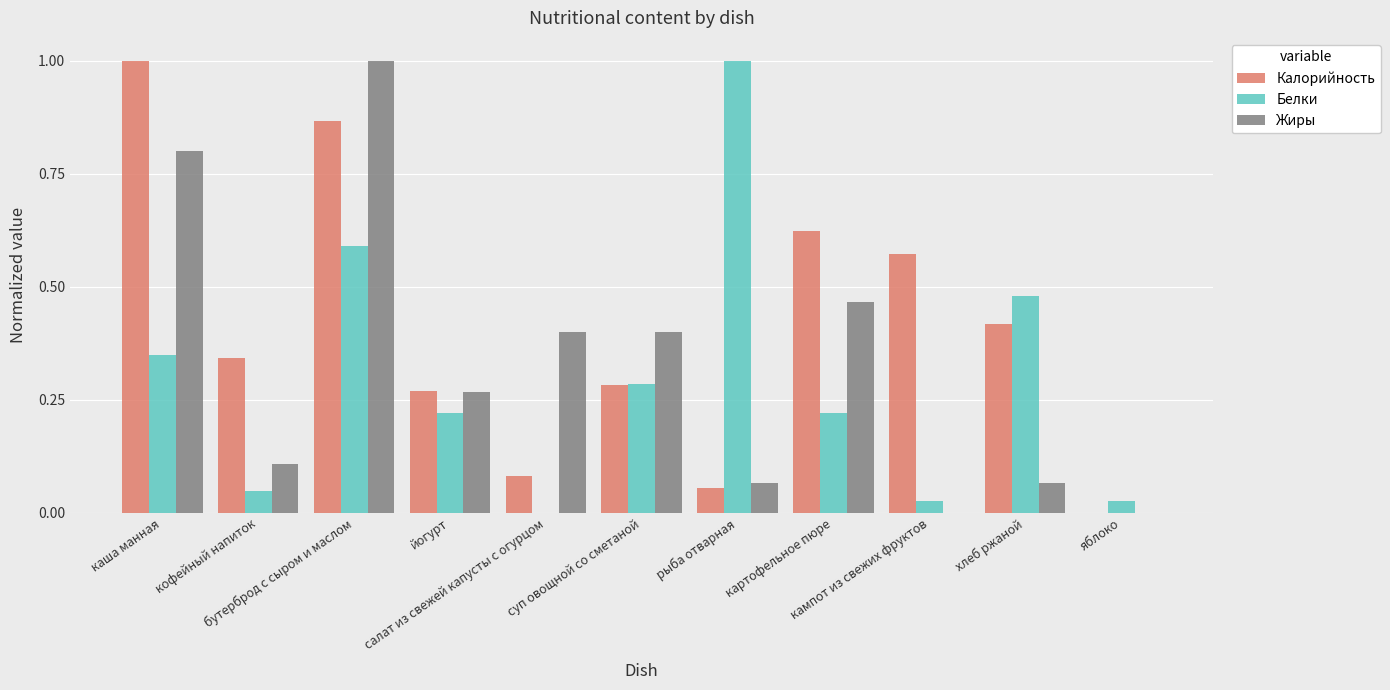

Does the chart contain stacked bars?

No